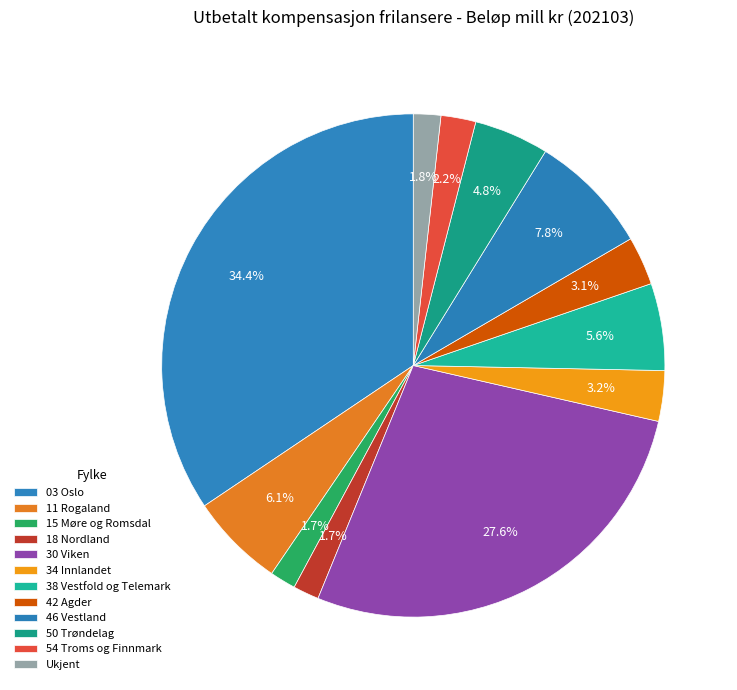

To the nearest percent, what is the average slice percentage?

8%